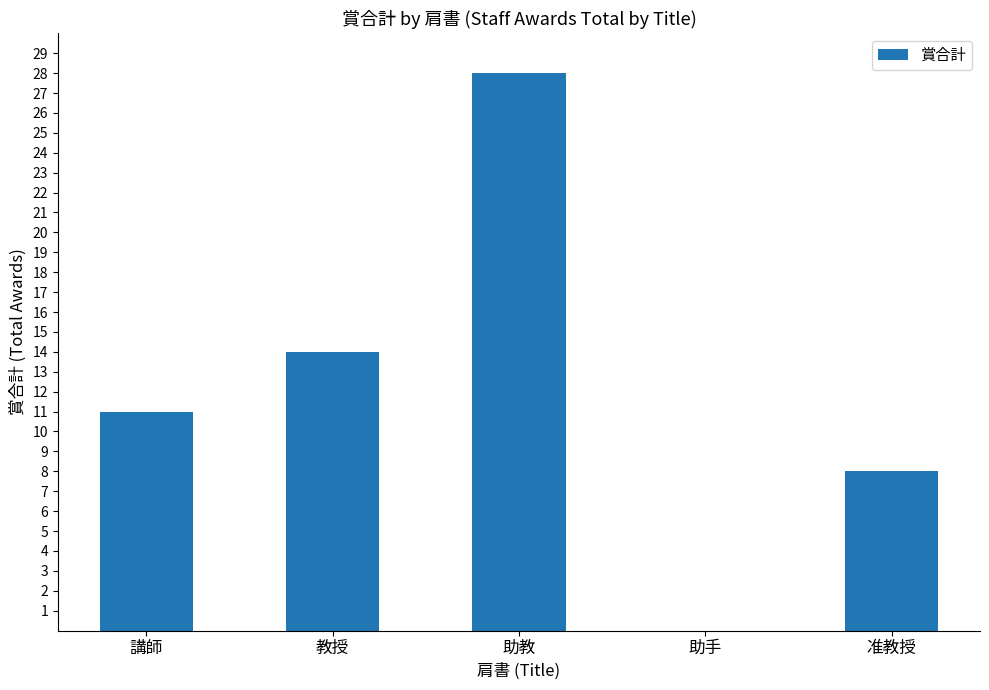

The value at 助教 is 38. True or false?

False